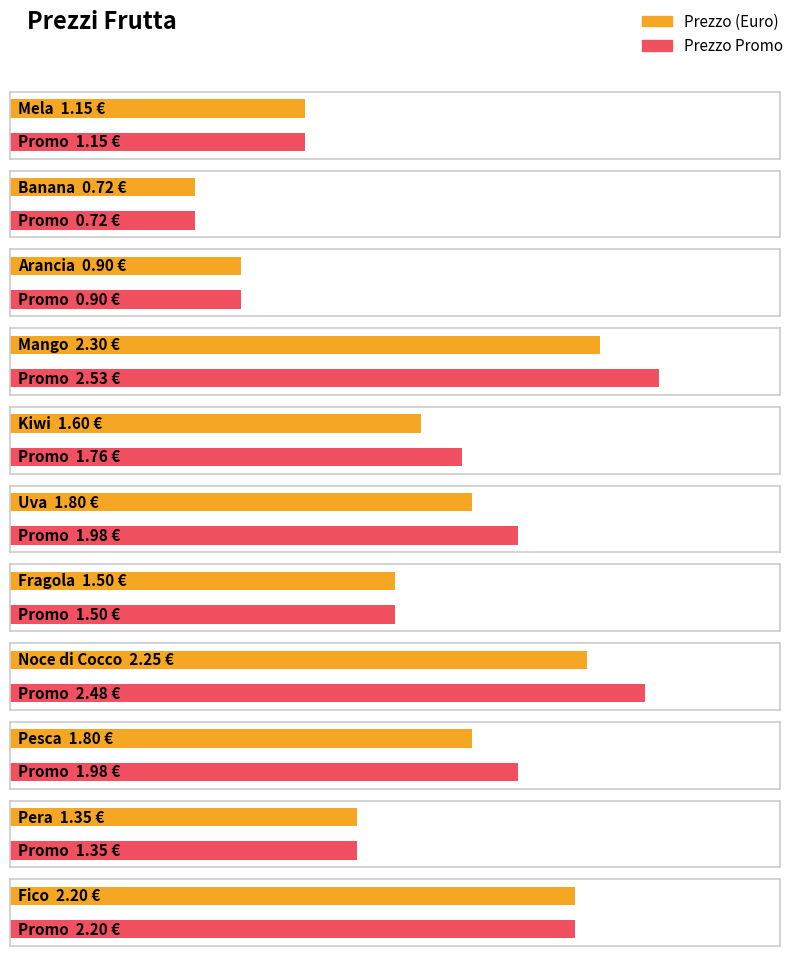

At how many categories does at least one series exceed 0?

11